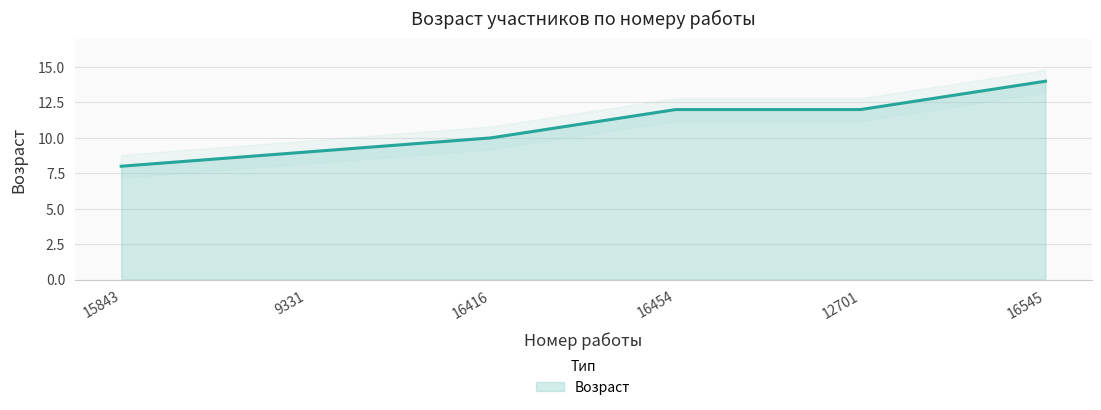

What is the difference between the maximum and minimum values?

6